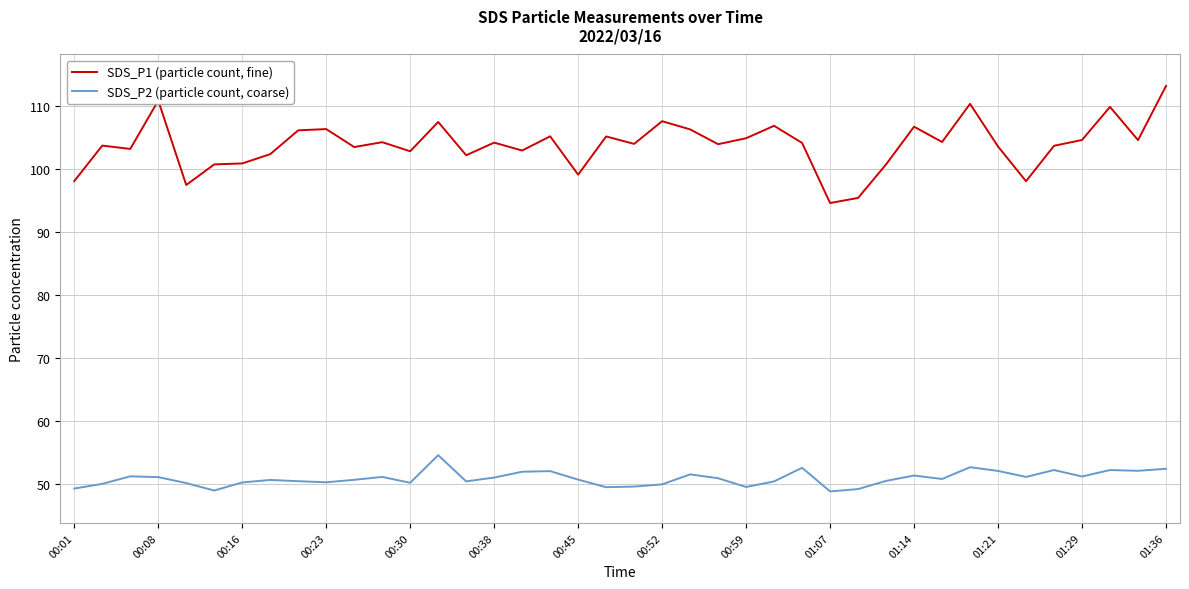

Which series has the largest total across all categories?

SDS_P1 (particle count, fine)